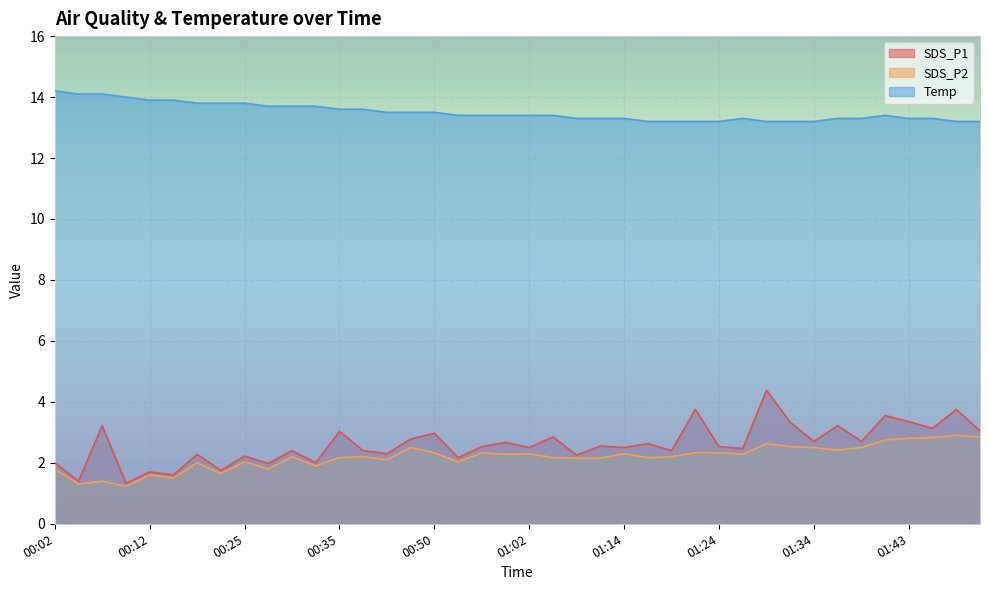

What is the difference between the SDS_P1 values at 01:48 and 01:41?

0.2